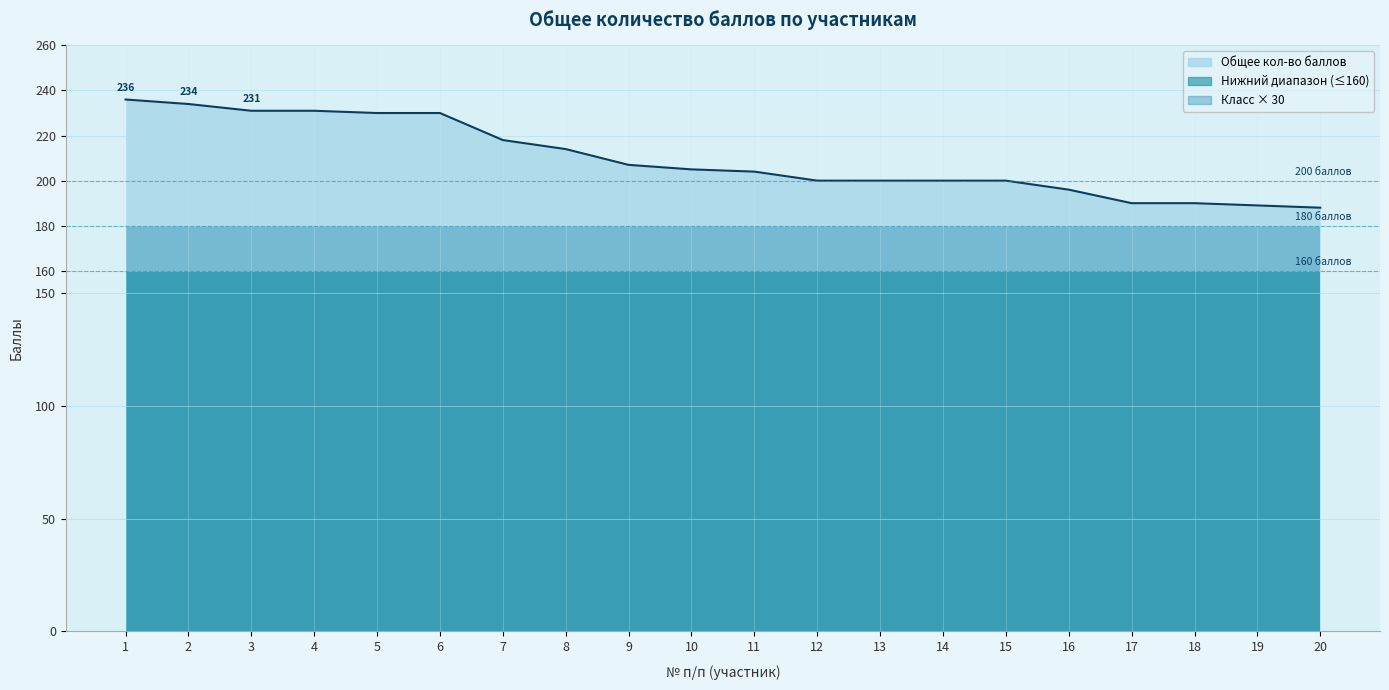

What is the sum of all values?

4193